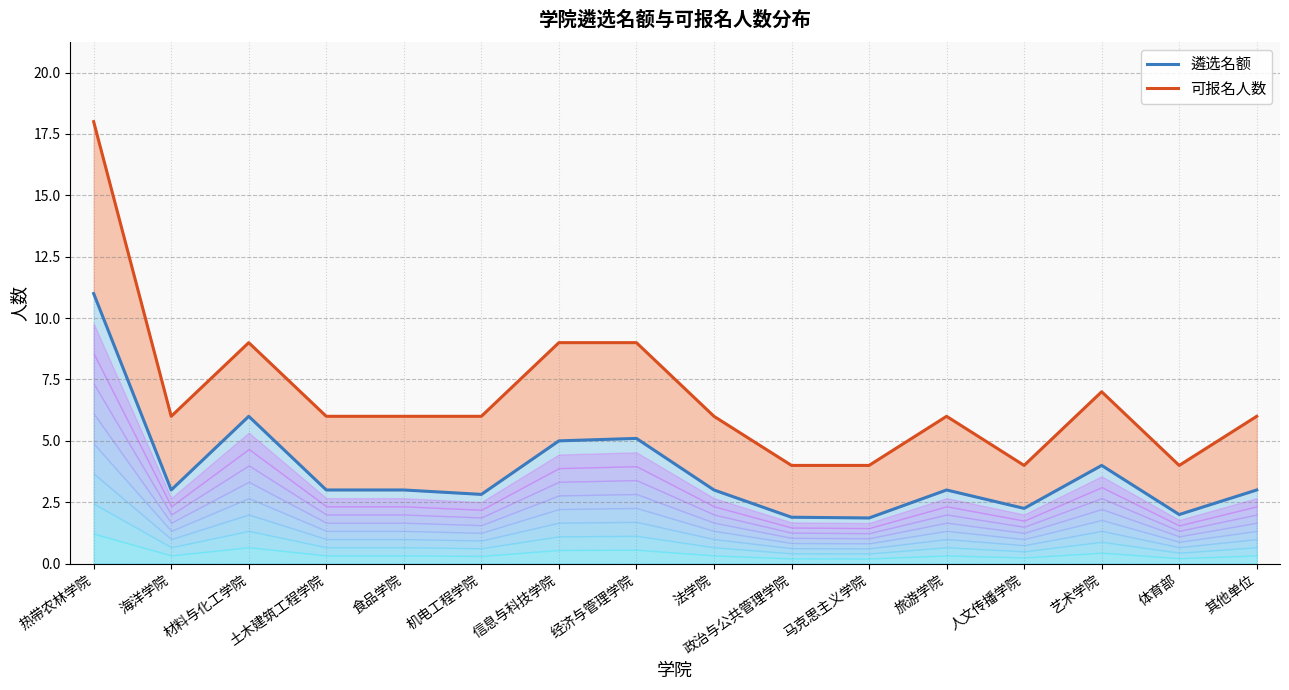

What is the difference between the maximum and minimum values in the 遴选名额 series?

9.1